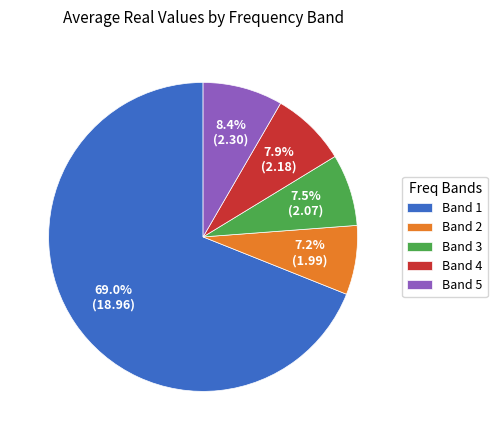

Which slice represents more than half of the pie?

Band 1